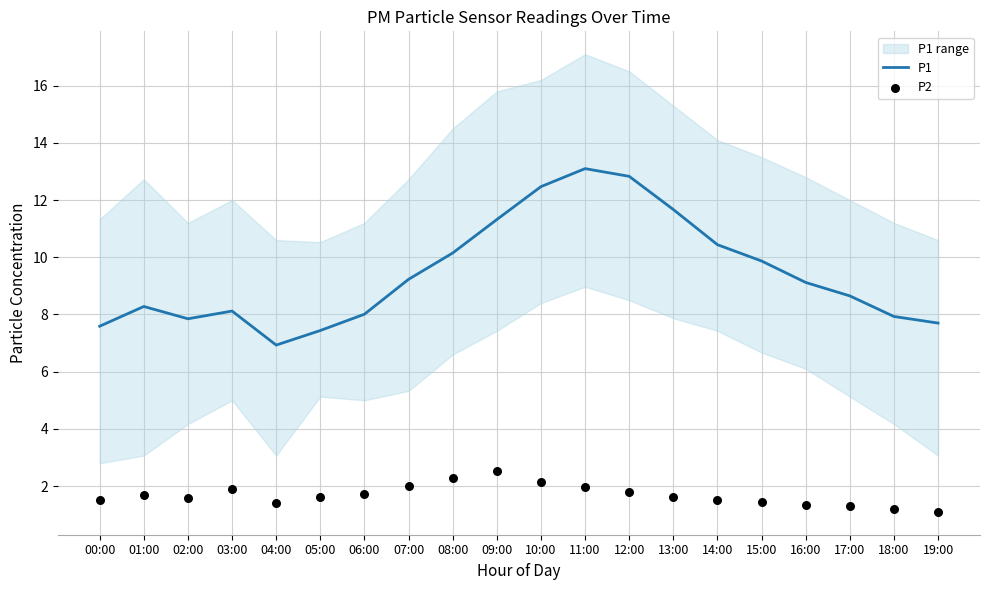

Which series contains the lowest Y value?

P2